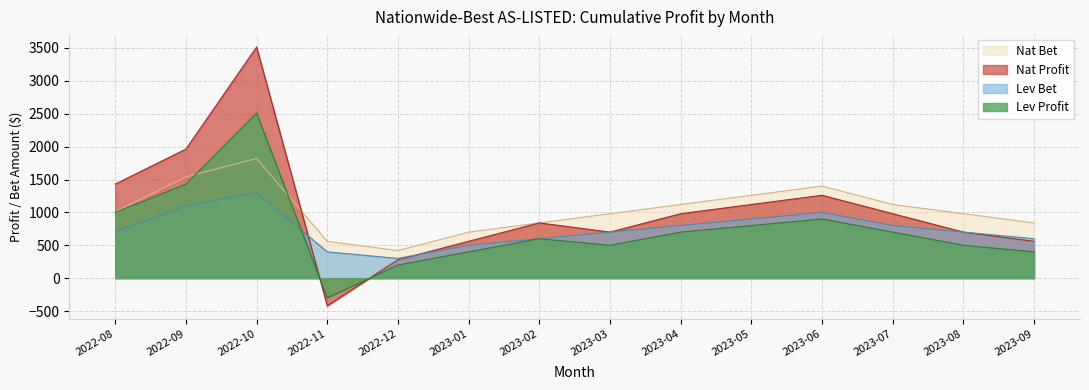

List the labels in order of Nat Profit value, largest first.

2022-10, 2022-09, 2022-08, 2023-06, 2023-05, 2023-04, 2023-07, 2023-02, 2023-03, 2023-08, 2023-01, 2023-09, 2022-12, 2022-11